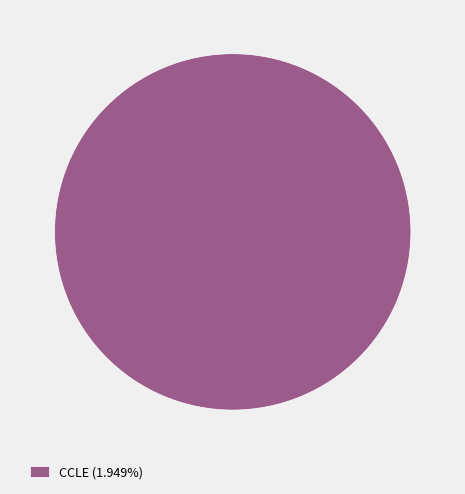

Is CCLE (1.949%) the majority of the pie?

Yes